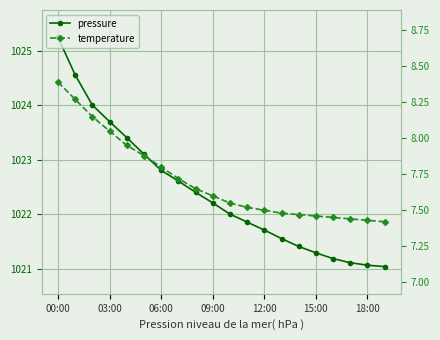

List the series in order of their peak value, highest first.

pressure, temperature